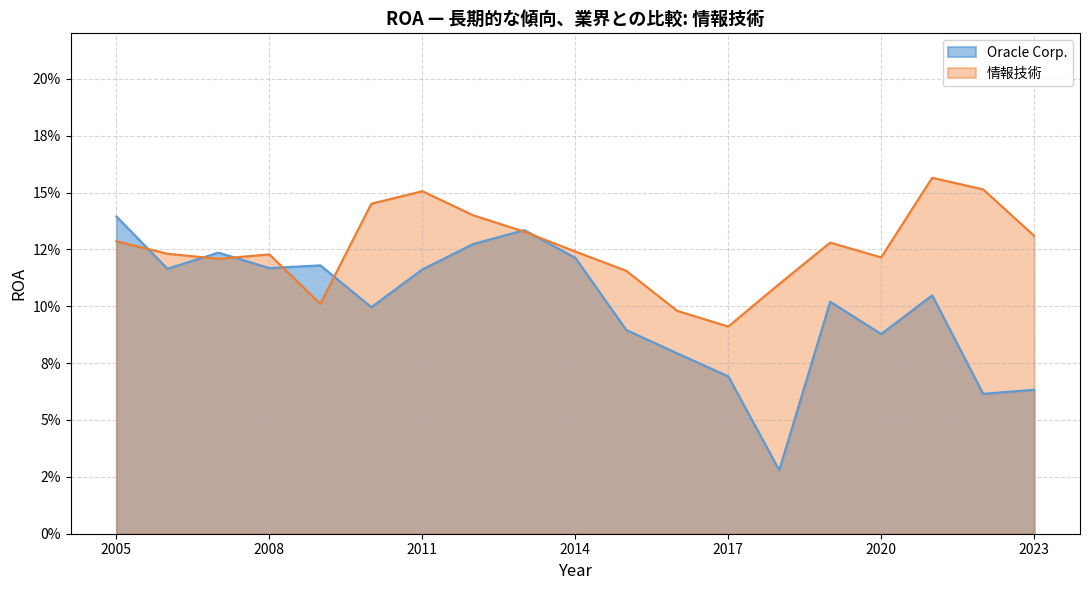

Which series ends up on top after the final intersection of Oracle Corp. and 情報技術?

情報技術